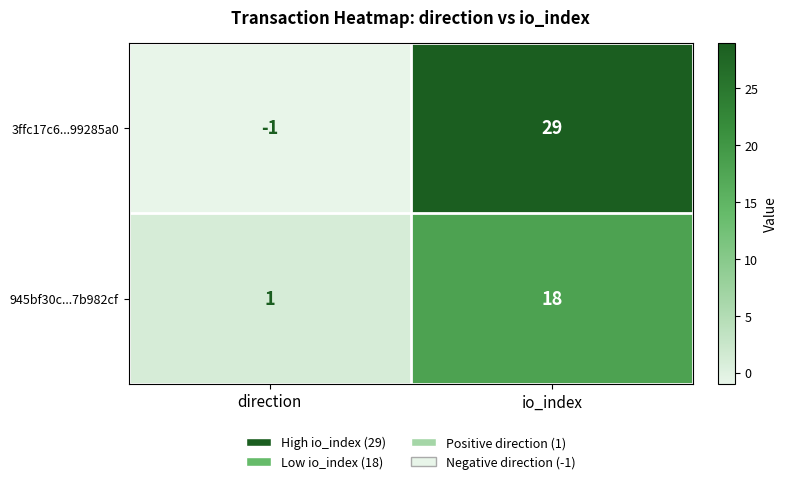

True or false: 945bf30c...7b982cf has a value of 1 at direction.

True